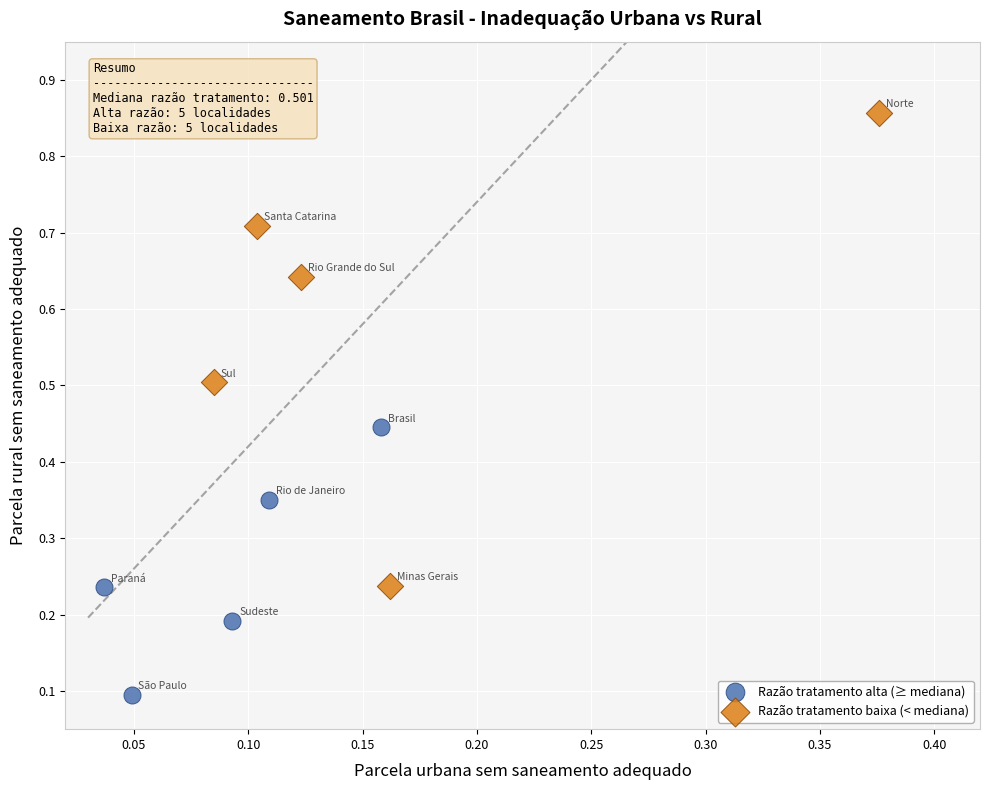

Which series reaches the minimum Y coordinate?

Razão tratamento alta (≥ mediana)